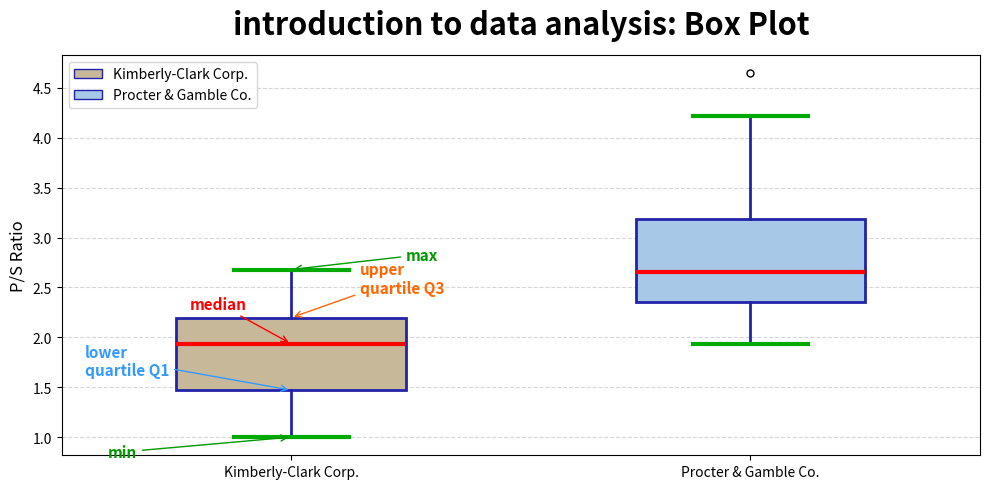

Where is the upper edge of the box for Kimberly-Clark Corp. on the y-axis? The values are not printed on the chart, so give them approximately, as read against the axis.

2.20